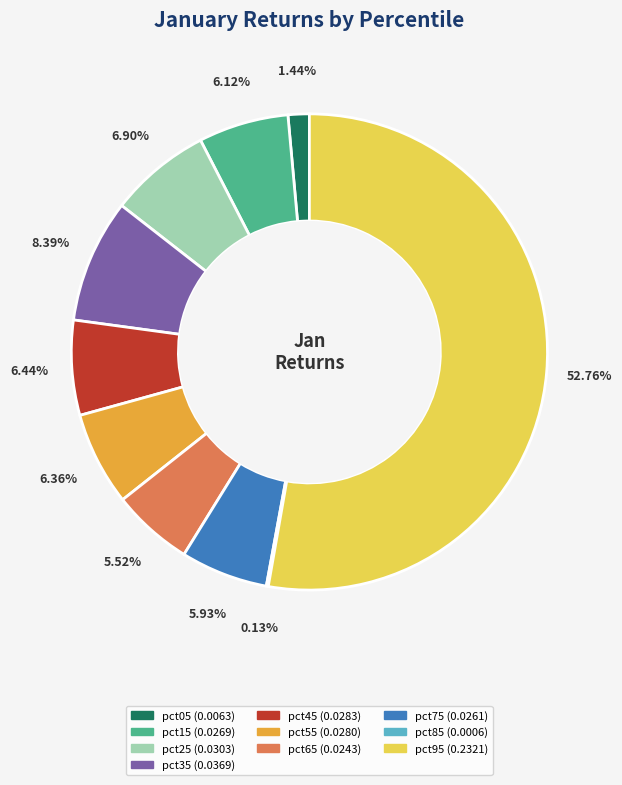

To the nearest percent, what is the difference between the pct75 and pct35 slice percentages?

2%